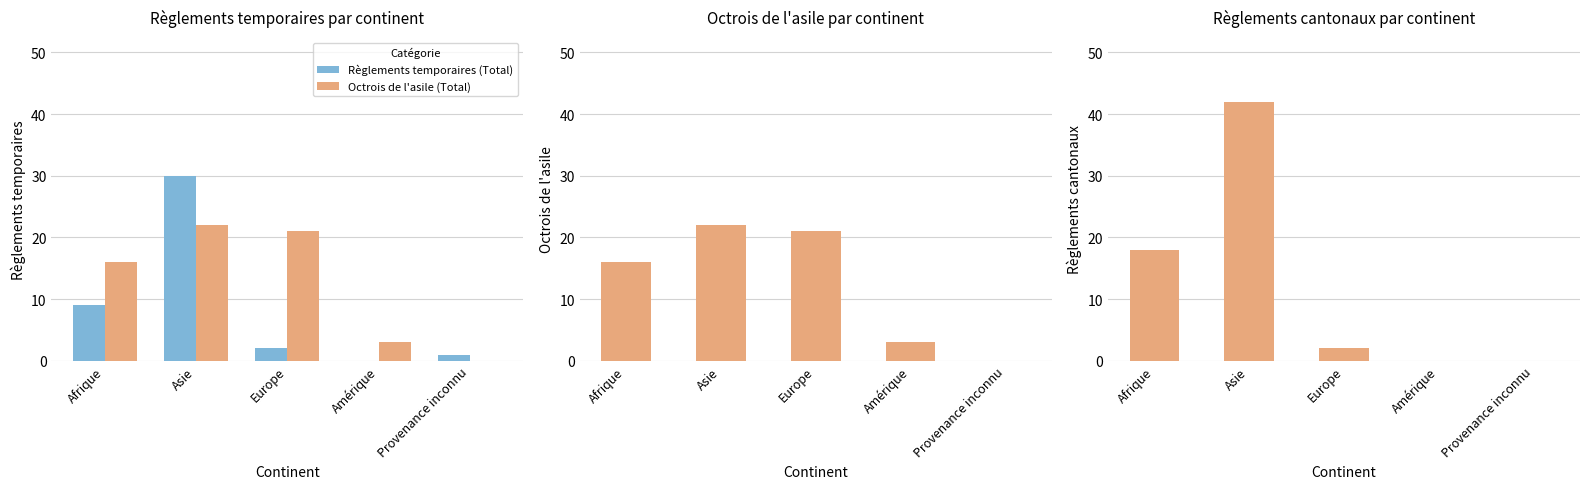

What is the label of the 4th bar from the right?

Asie